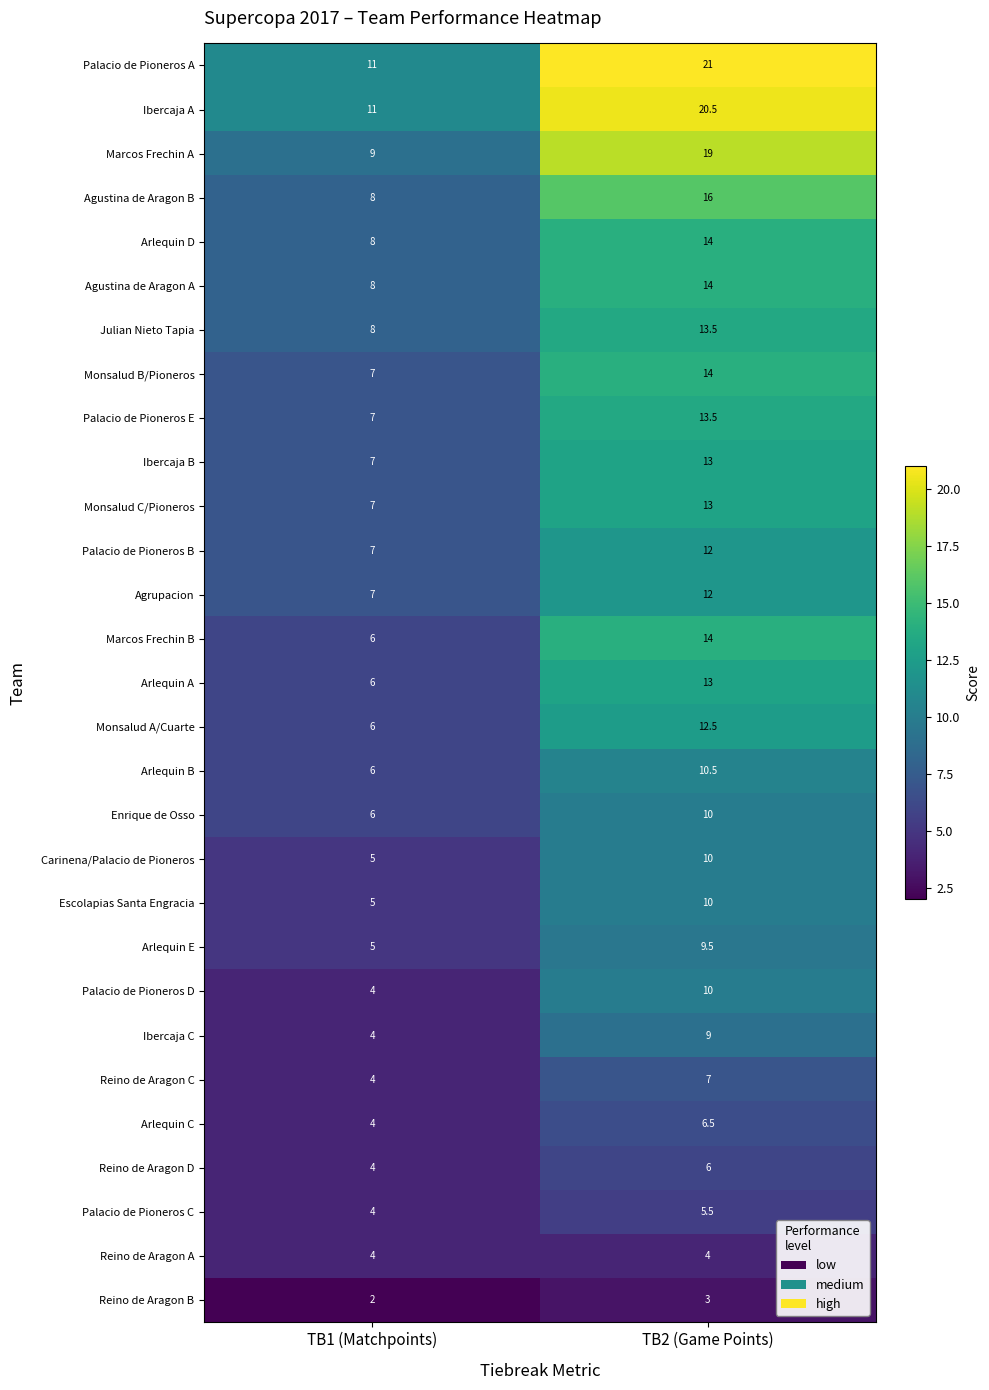

Which label corresponds to the largest value in the chart?

TB2 (Game Points)